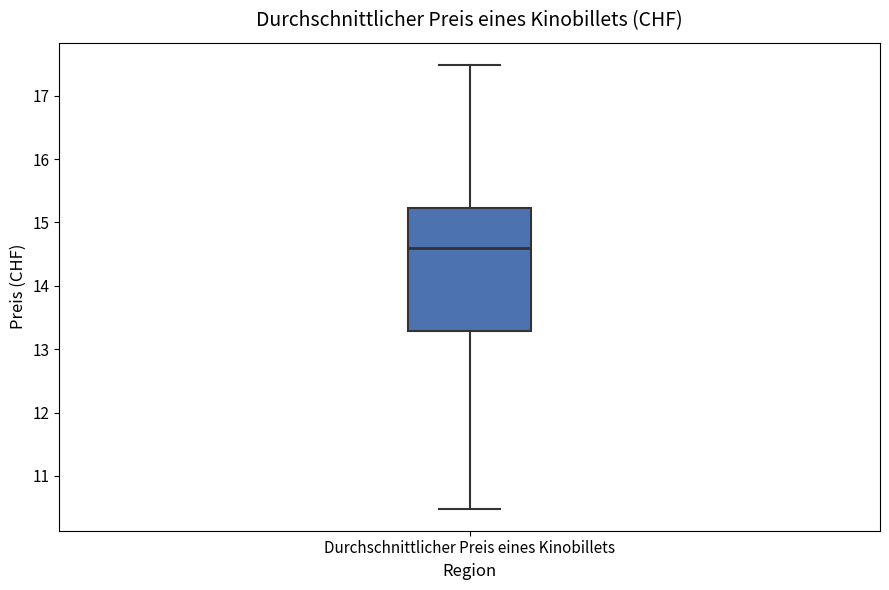

Transcribe this box plot: give where the median line is, the range the box spans, and where the two whiskers end, as read against the y-axis. The values are not printed on the chart, so give them approximately, as read against the axis.

median 14.6, box 13.3 to 15.2, whiskers 10.5 to 17.5